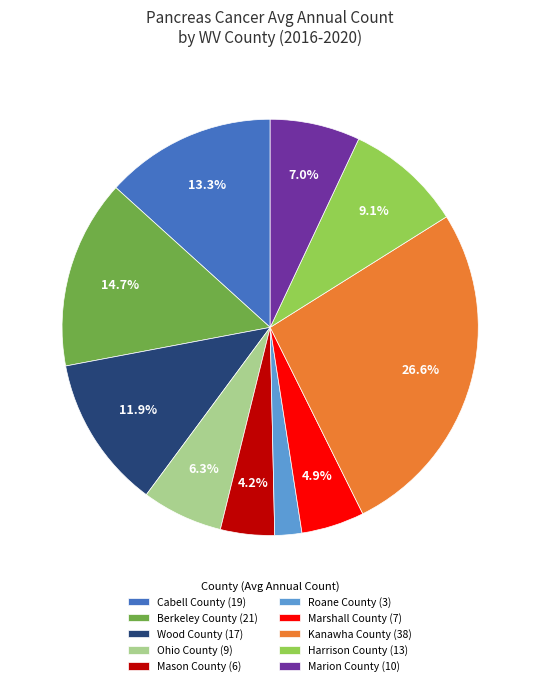

Between Harrison County and Berkeley County, which is larger?

Berkeley County